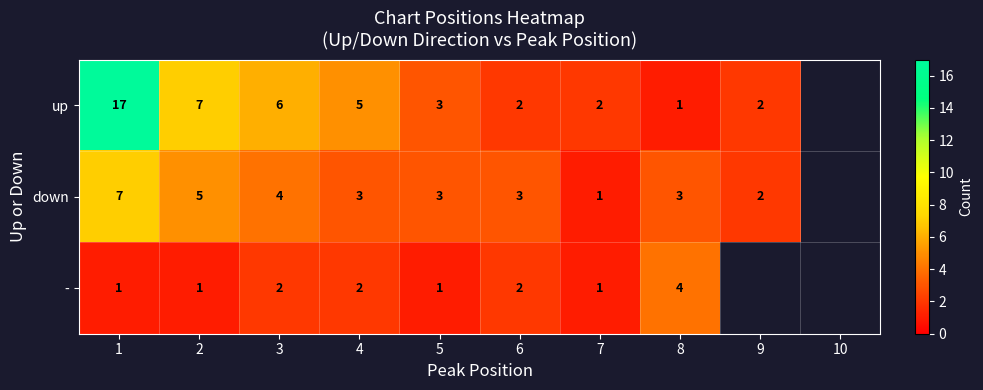

The - series shows 4 at 8. True or false?

True